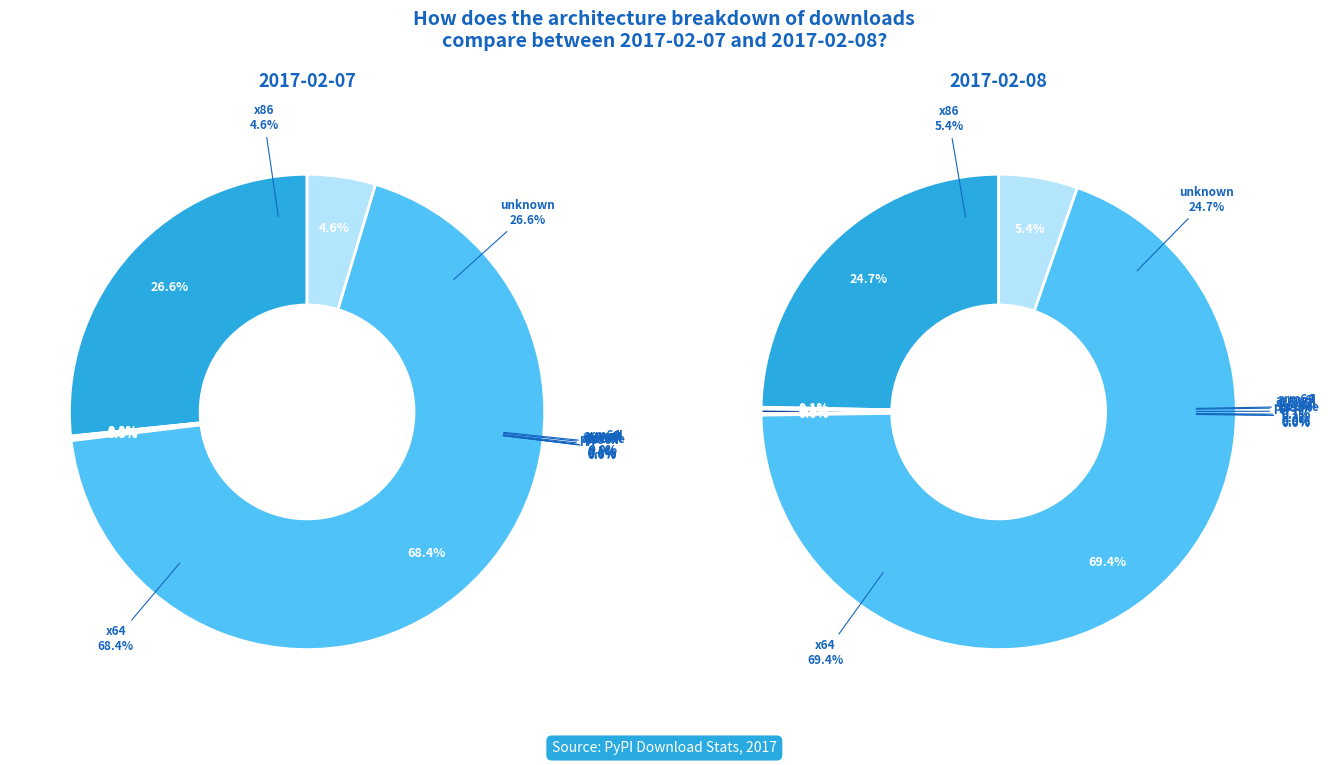

Which category has the smallest portion of the pie?

s390x